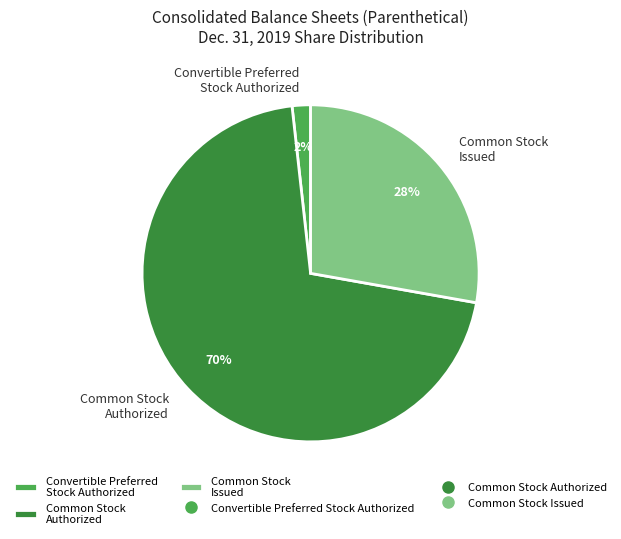

Rank the categories by value from highest to lowest.

Common Stock Authorized, Common Stock Issued, Convertible Preferred Stock Authorized